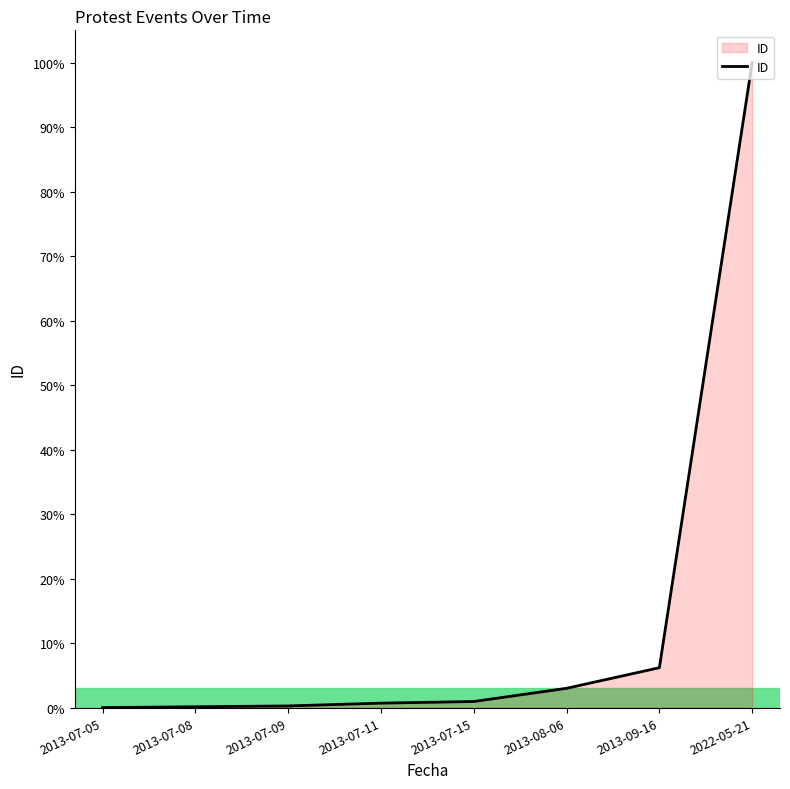

Which category has the highest value across all series?

2022-05-21